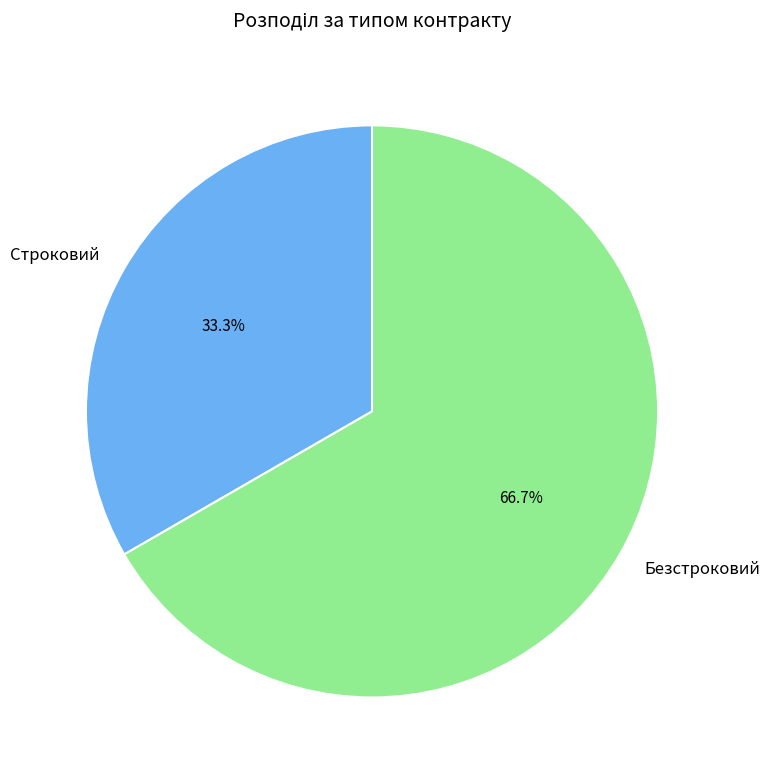

To the nearest percent, what is the difference between the Строковий and Безстроковий slice percentages?

33%